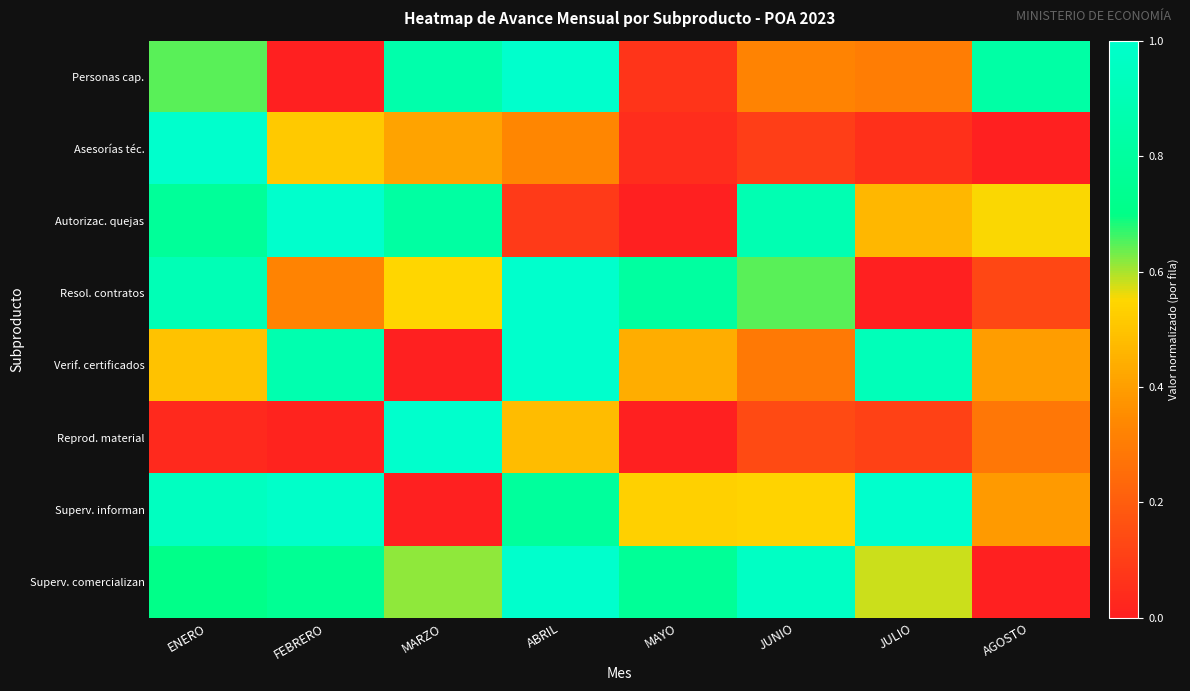

How many distinct data groups are displayed?

8